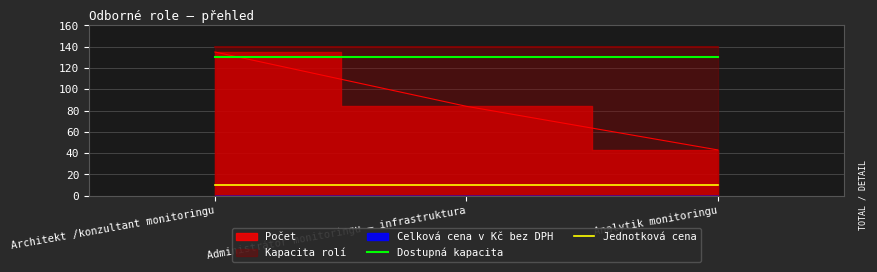

What is the average value of the Dostupná kapacita series?

130